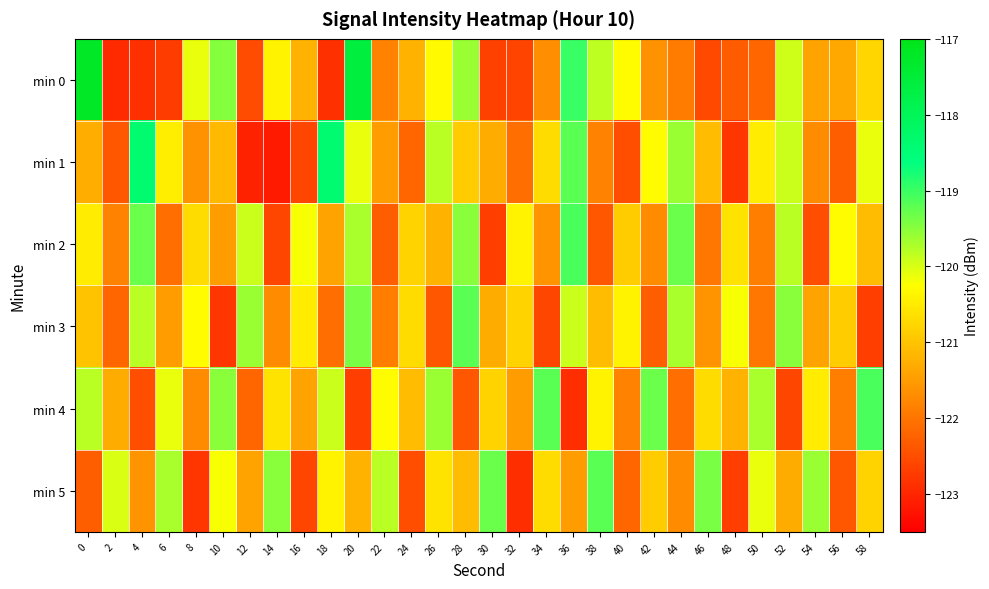

Reading left to right, what are all the values shown in this chart?

min 0: 0=-117.2	2=-123.0	4=-122.9	6=-122.7	8=-120.1	10=-119.5	12=-122.5	14=-120.4	16=-121.2	18=-122.9	20=-117.6	22=-121.8	24=-121.2	26=-120.3	28=-119.6	30=-122.7	32=-122.6	34=-121.7	36=-119.0	38=-119.8	40=-120.3	42=-121.6	44=-121.9	46=-122.6	48=-122.3	50=-122.2	52=-119.9	54=-121.4	56=-121.4	58=-120.8
min 1: 0=-121.3	2=-122.4	4=-118.4	6=-120.5	8=-121.6	10=-121.1	12=-123.1	14=-123.2	16=-122.6	18=-118.4	20=-120.1	22=-121.5	24=-122.2	26=-119.8	28=-120.9	30=-121.3	32=-122.1	34=-120.7	36=-119.2	38=-121.8	40=-122.5	42=-120.3	44=-119.6	46=-121.1	48=-122.8	50=-120.5	52=-119.9	54=-121.7	56=-122.3	58=-120.1
min 2: 0=-120.5	2=-121.8	4=-119.3	6=-122.1	8=-120.7	10=-121.5	12=-119.9	14=-122.6	16=-120.2	18=-121.4	20=-119.7	22=-122.3	24=-120.8	26=-121.2	28=-119.5	30=-122.7	32=-120.4	34=-121.6	36=-119.1	38=-122.4	40=-120.9	42=-121.7	44=-119.3	46=-122.0	48=-120.6	50=-121.9	52=-119.8	54=-122.5	56=-120.3	58=-121.1
min 3: 0=-121.0	2=-122.2	4=-119.8	6=-121.5	8=-120.3	10=-122.8	12=-119.6	14=-121.7	16=-120.5	18=-122.1	20=-119.4	22=-121.9	24=-120.7	26=-122.4	28=-119.2	30=-121.3	32=-120.8	34=-122.6	36=-119.9	38=-121.1	40=-120.4	42=-122.3	44=-119.7	46=-121.6	48=-120.2	50=-122.0	52=-119.5	54=-121.4	56=-120.9	58=-122.7
min 4: 0=-119.8	2=-121.3	4=-122.5	6=-120.1	8=-121.7	10=-119.5	12=-122.2	14=-120.6	16=-121.4	18=-119.9	20=-122.7	22=-120.3	24=-121.1	26=-119.6	28=-122.4	30=-120.8	32=-121.5	34=-119.2	36=-122.9	38=-120.4	40=-121.8	42=-119.3	44=-122.1	46=-120.7	48=-121.2	50=-119.7	52=-122.6	54=-120.5	56=-121.9	58=-119.1
min 5: 0=-122.3	2=-120.0	4=-121.6	6=-119.7	8=-122.8	10=-120.2	12=-121.4	14=-119.5	16=-122.6	18=-120.4	20=-121.2	22=-119.8	24=-122.5	26=-120.6	28=-121.1	30=-119.3	32=-122.9	34=-120.7	36=-121.5	38=-119.2	40=-122.2	42=-120.9	44=-121.7	46=-119.4	48=-122.7	50=-120.1	52=-121.3	54=-119.6	56=-122.4	58=-120.8